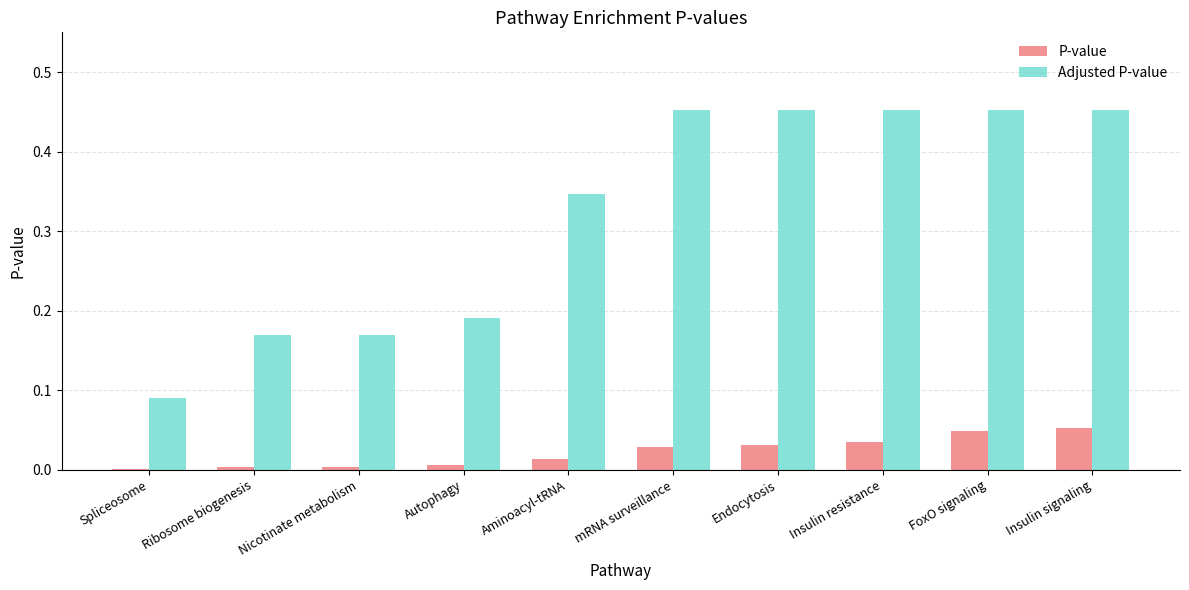

Which series changed the most between Spliceosome and Autophagy?

Adjusted P-value